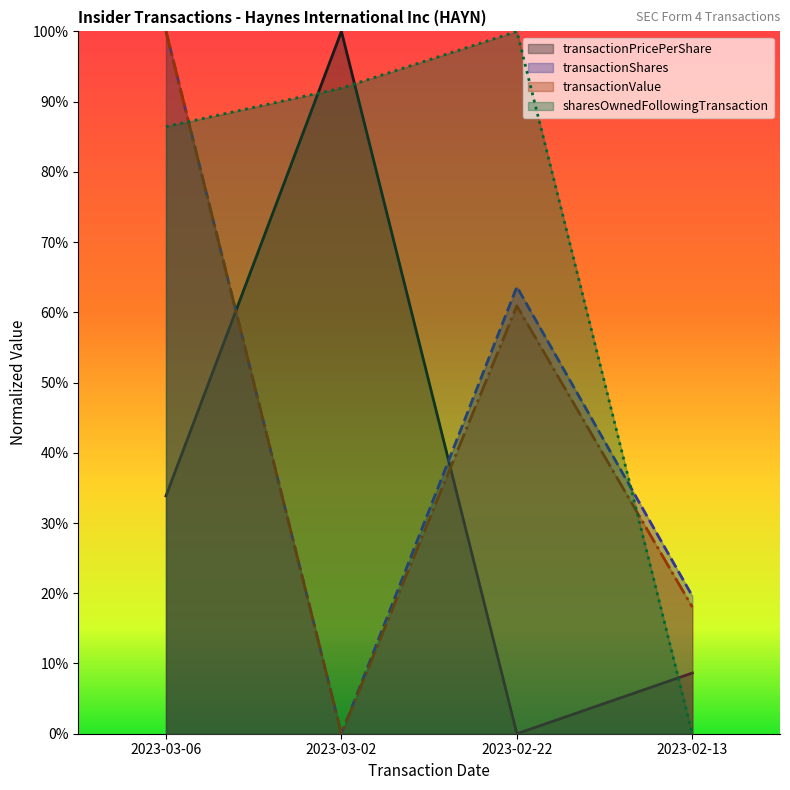

The sharesOwnedFollowingTransaction series shows 0.9 at 2023-03-02. True or false?

True